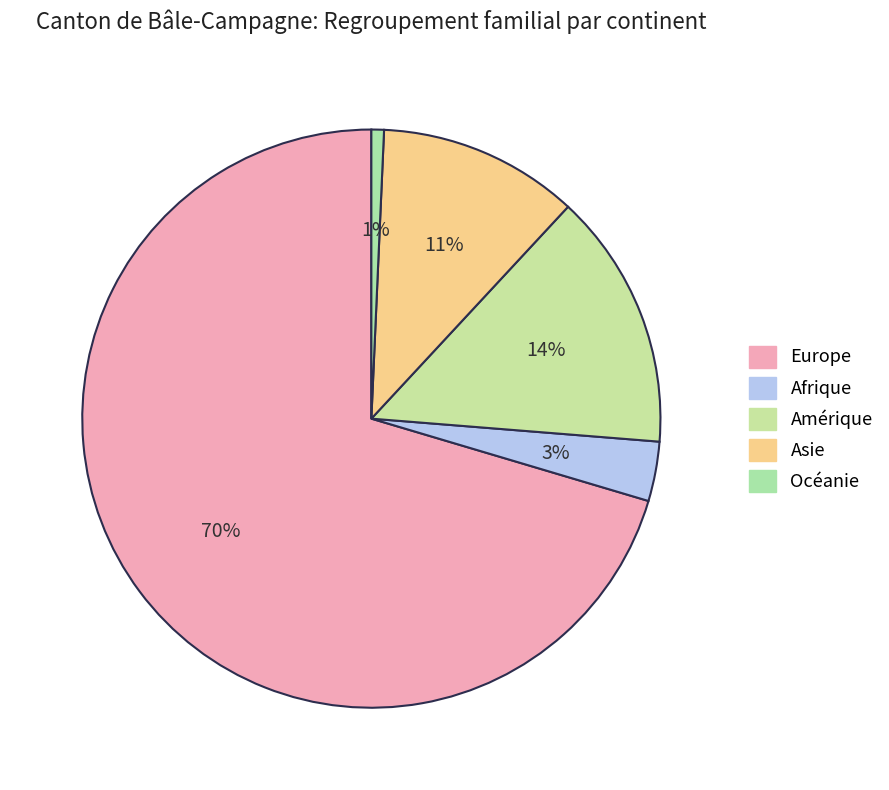

Which has a higher value, Europe or Océanie?

Europe